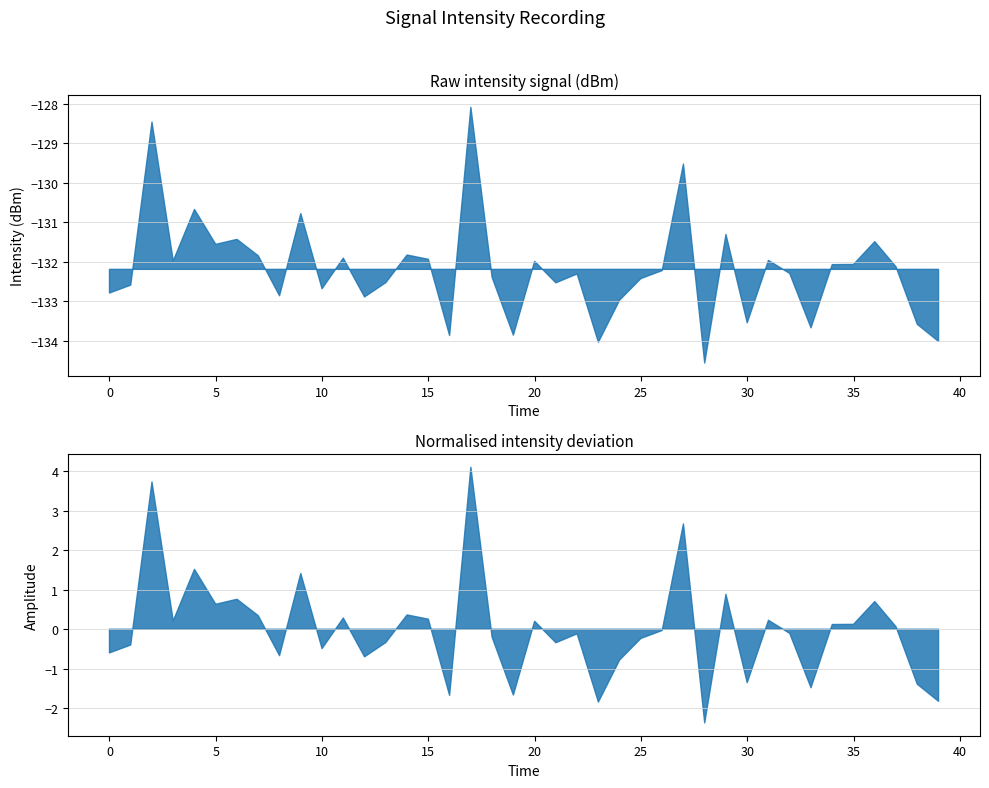

True or false: the data shows -89.0 at 34.

False